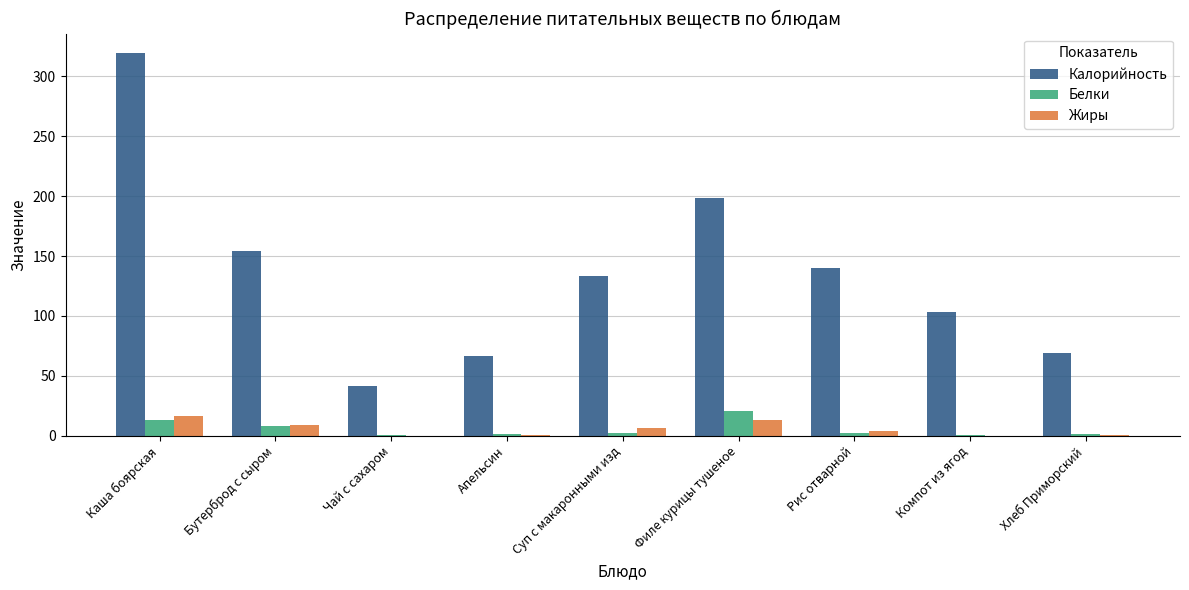

Which category has the highest value across all series?

Каша боярская